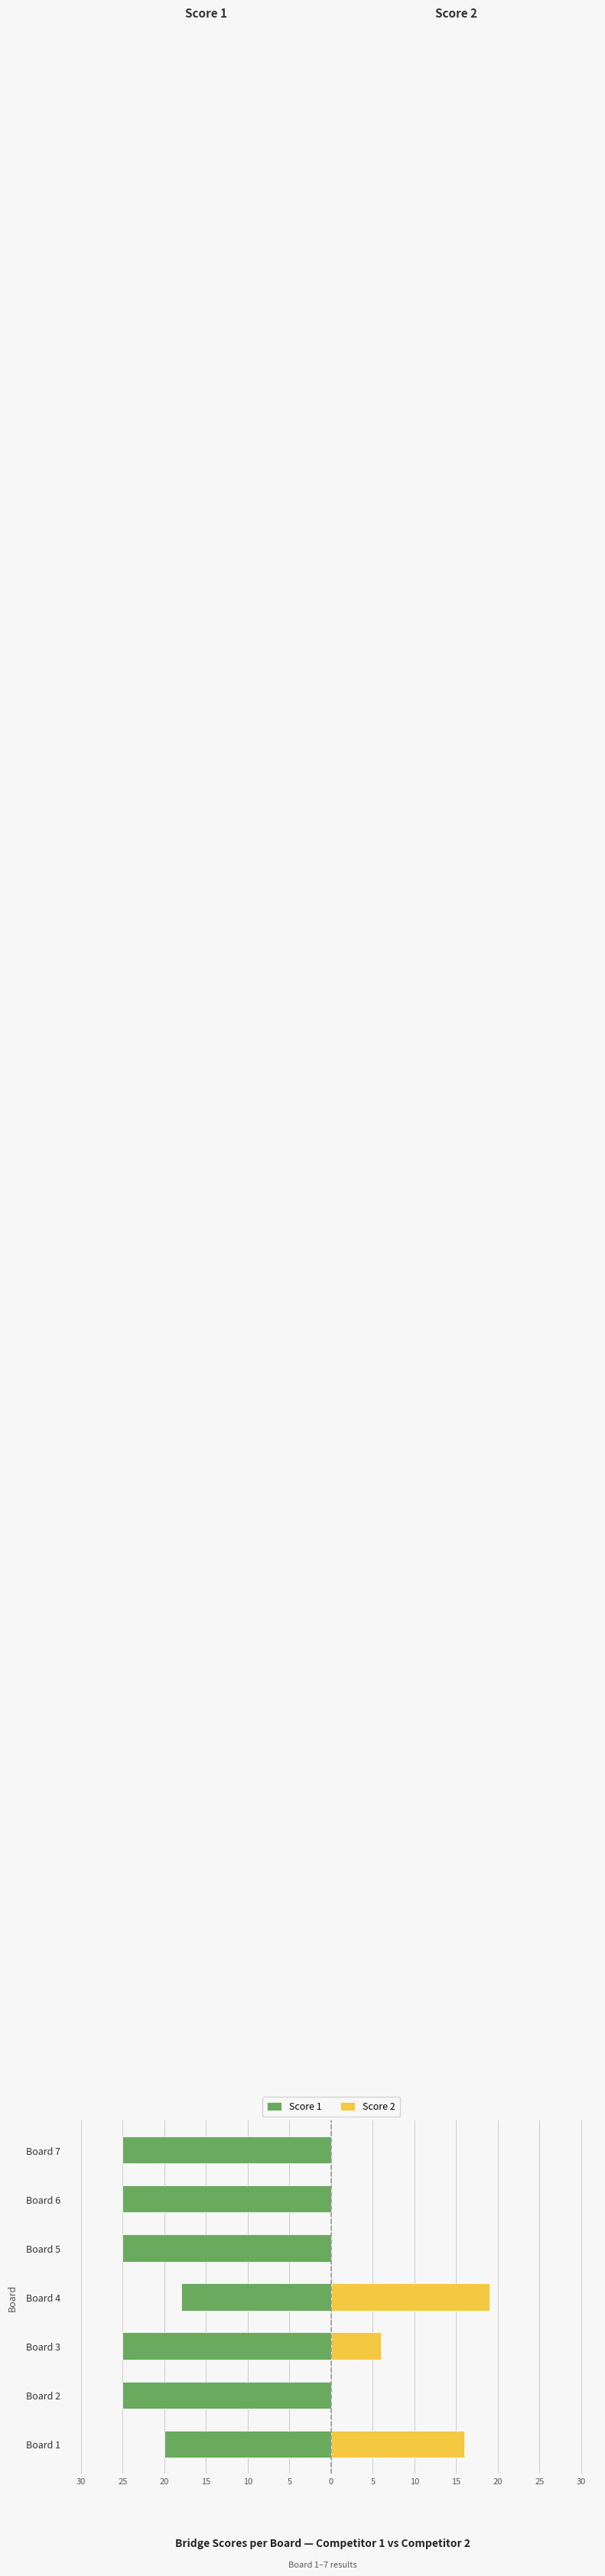

What is the difference between the highest and lowest values at Board 4?

37